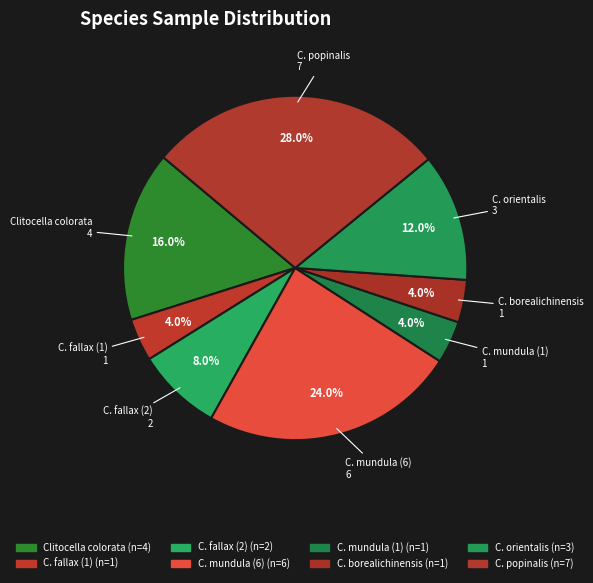

Count the number of slices in the pie.

8